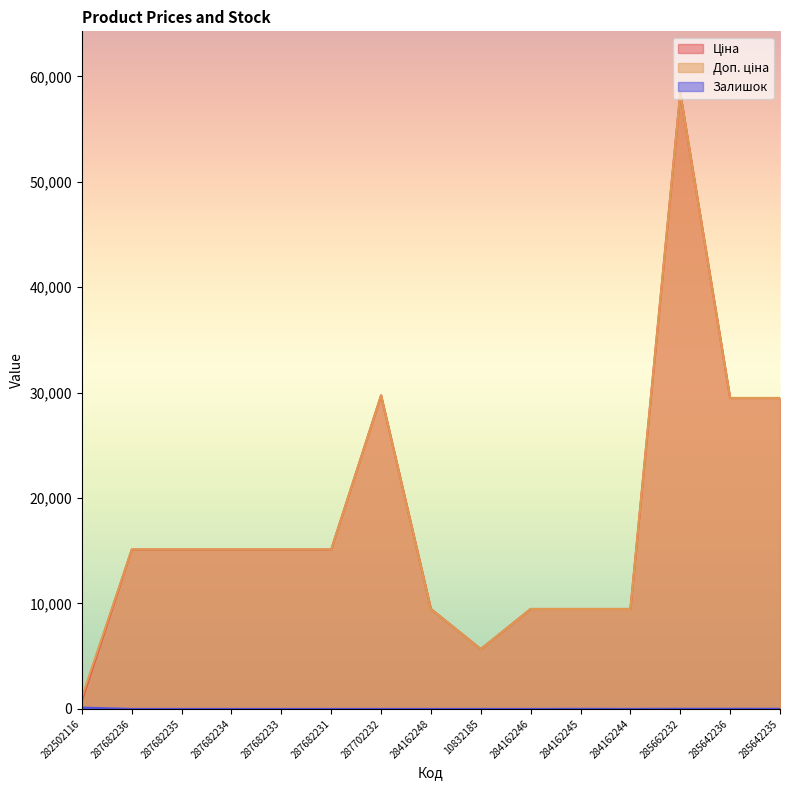

Is the value of Залишок at 287682233 greater than the value of Доп. ціна at 284162248?

No